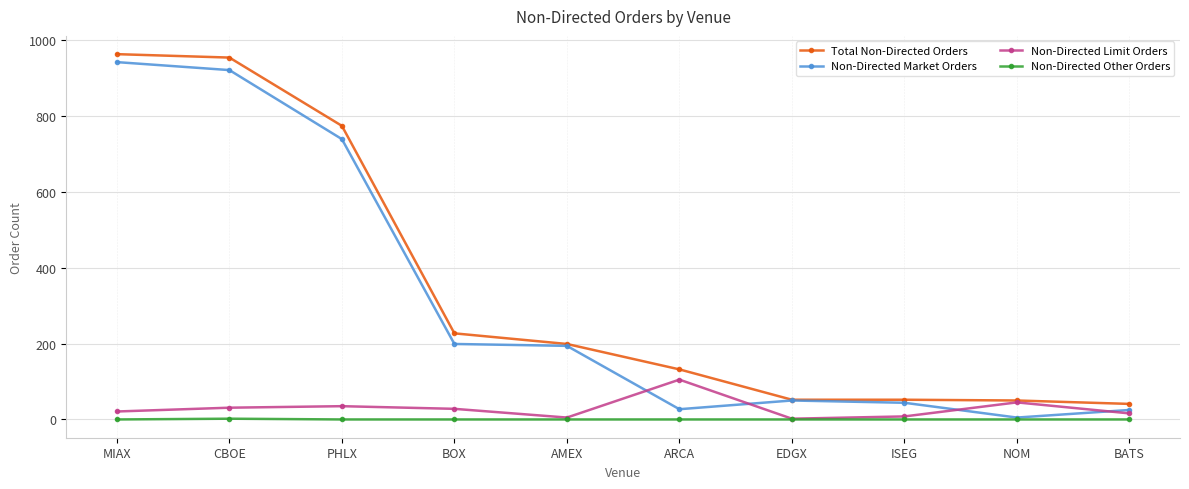

What is the value of the Non-Directed Limit Orders point at the 5th from the left?

5